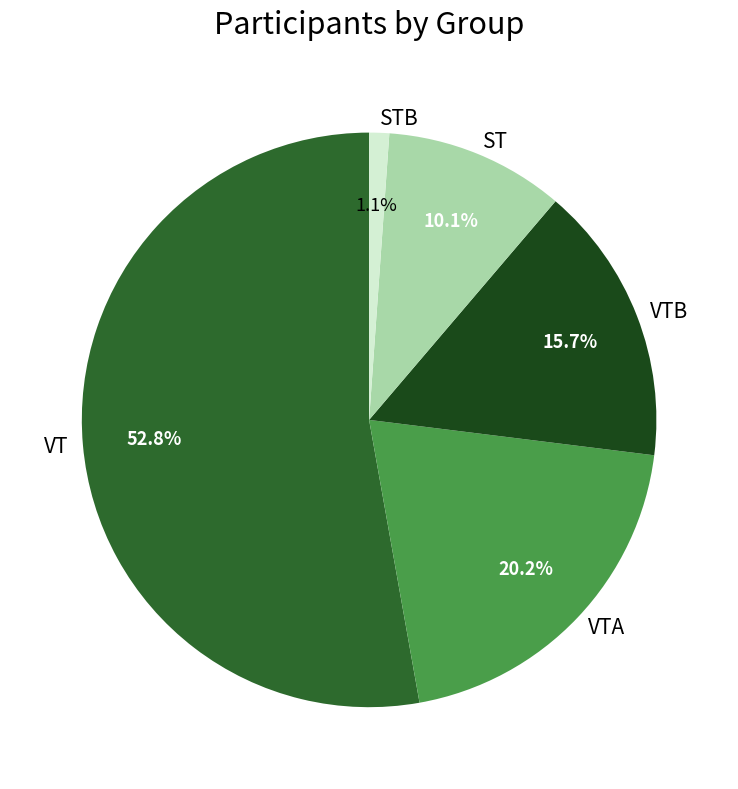

To the nearest percent, what is the combined percentage of STB and VT?

54%